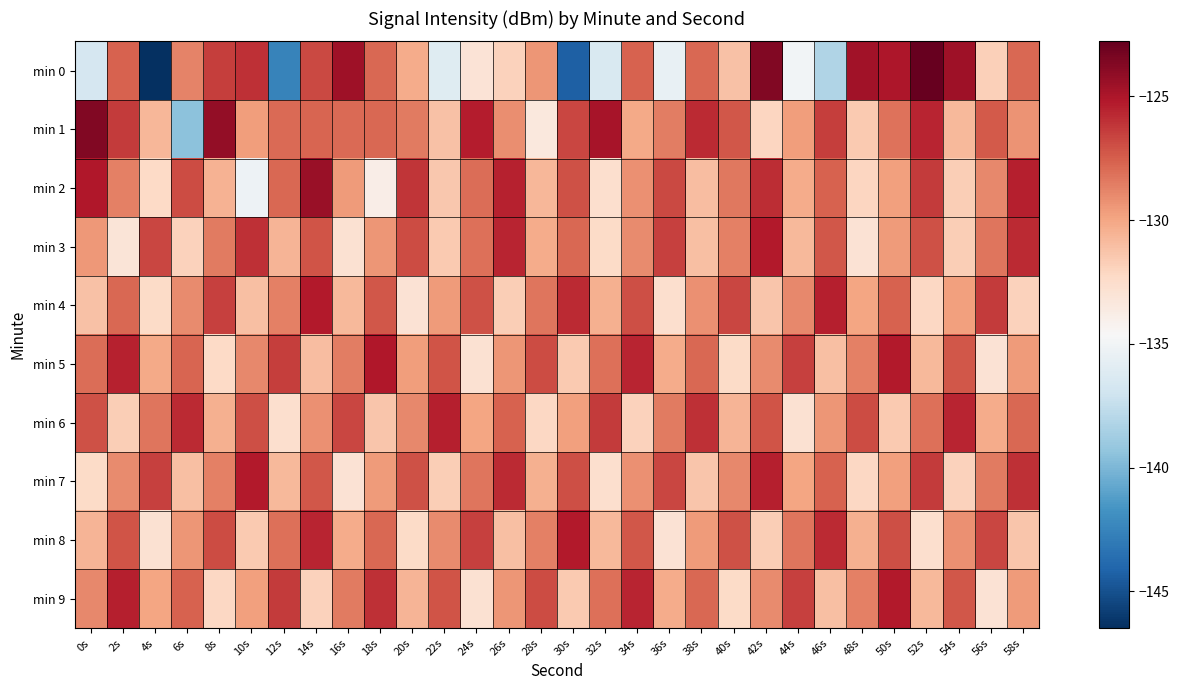

List the series in order of their peak value, highest first.

min 0, min 1, min 2, min 5, min 3, min 4, min 7, min 8, min 9, min 6